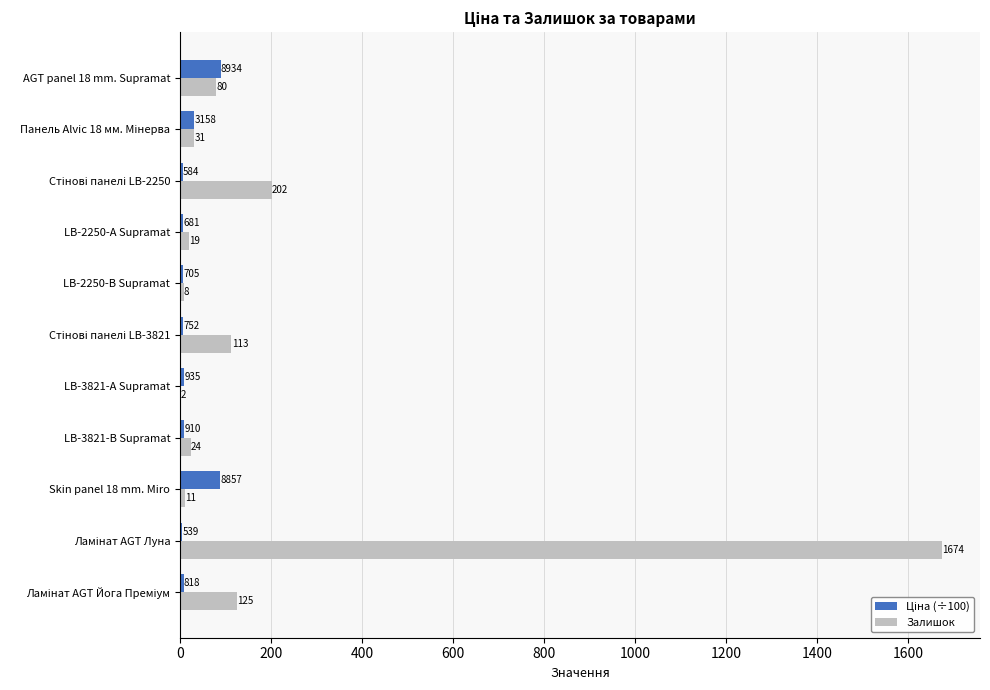

What is the approximate value of Залишок at LB-2250-А Supramat?

19.0